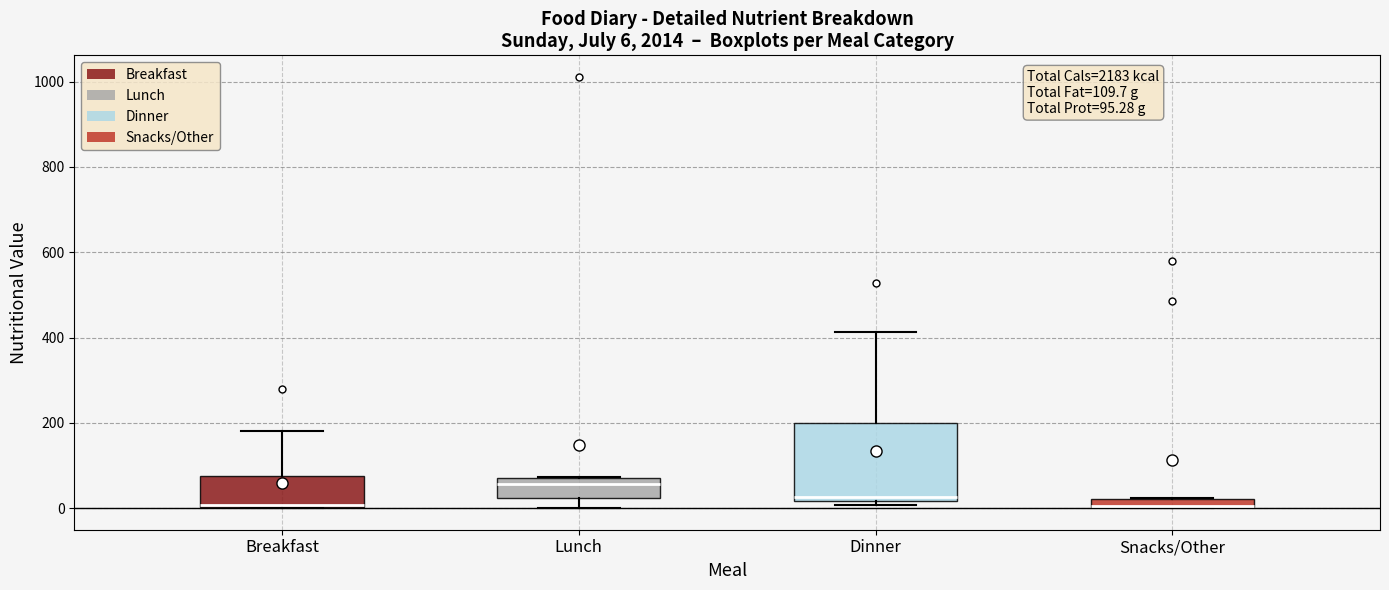

Which box is the tallest, from its lower edge to its upper edge?

Dinner